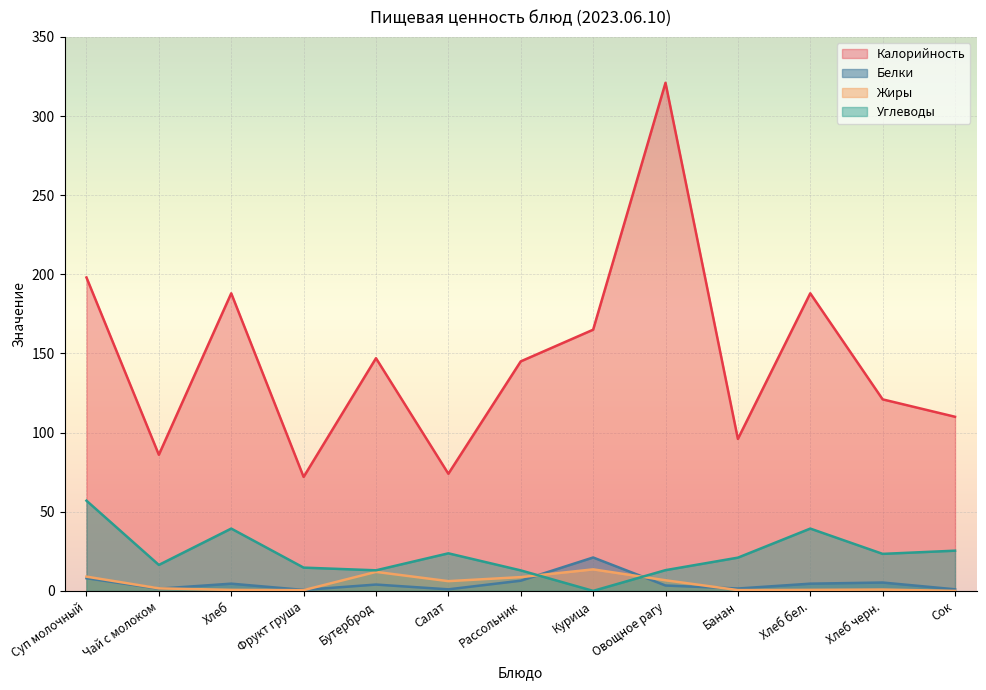

What is the difference between the Калорийность values at Рассольник and Хлеб черн.?

24.0